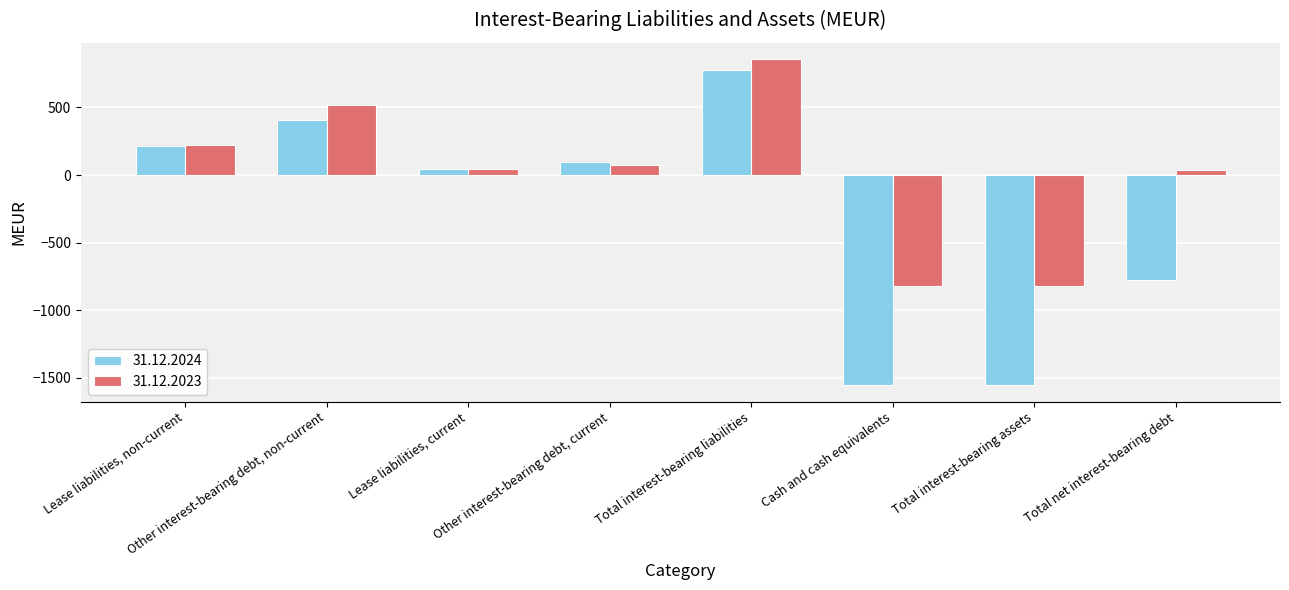

Which series has the largest total across all categories?

31.12.2023